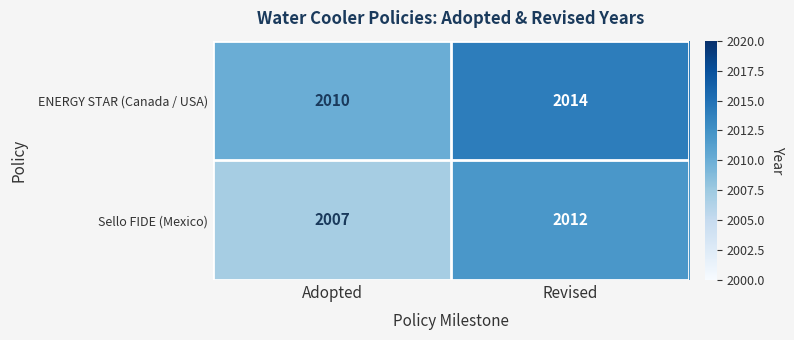

What is the difference between the maximum and minimum values in the ENERGY STAR (Canada / USA) series?

4